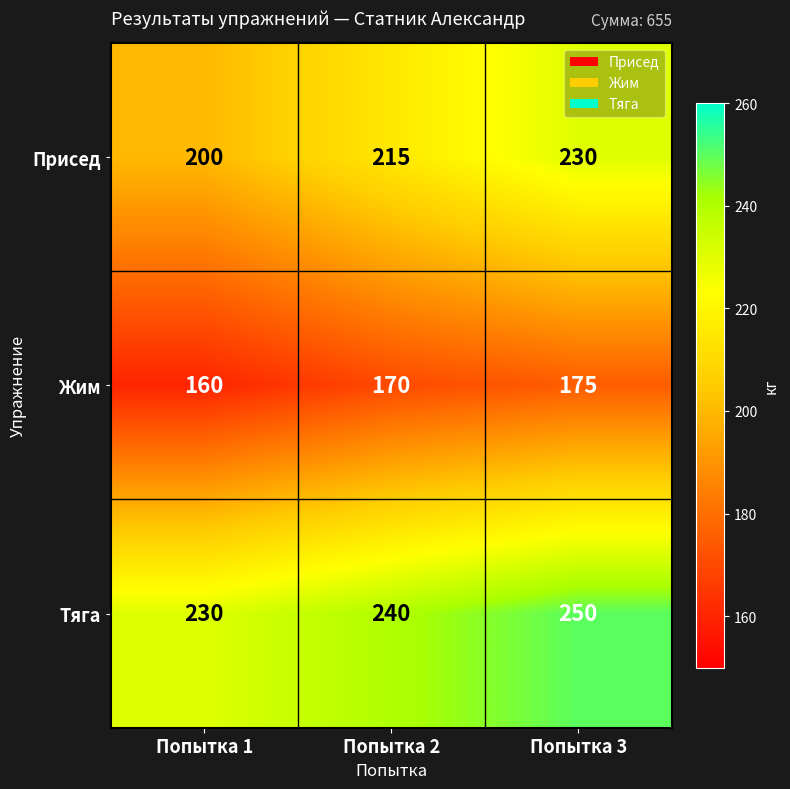

Reading right to left, what are all the values shown in this chart?

Присед: 230	215	200
Жим: 175	170	160
Тяга: 250	240	230